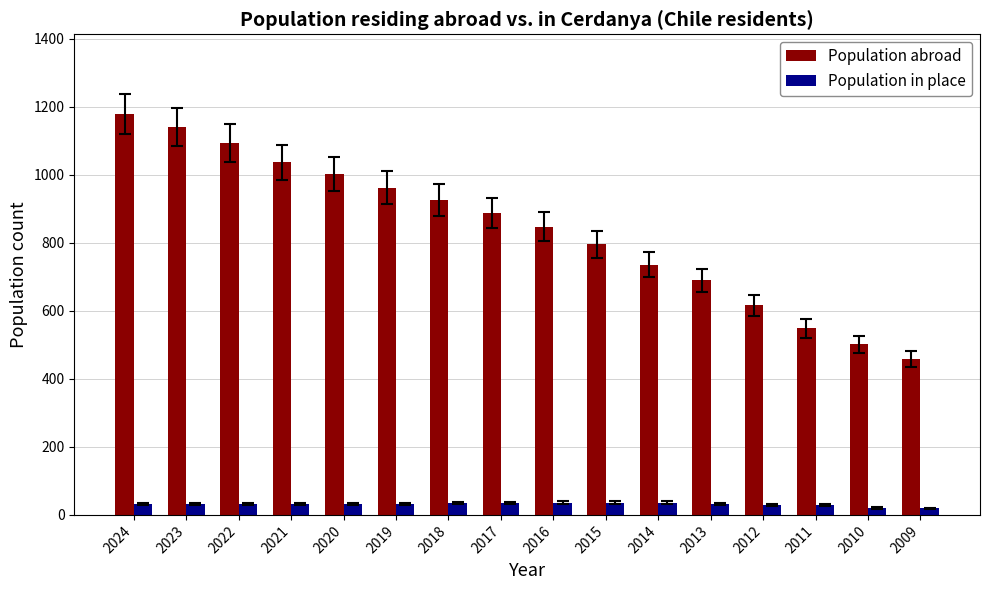

What is the total value across all series at 2021?

1068